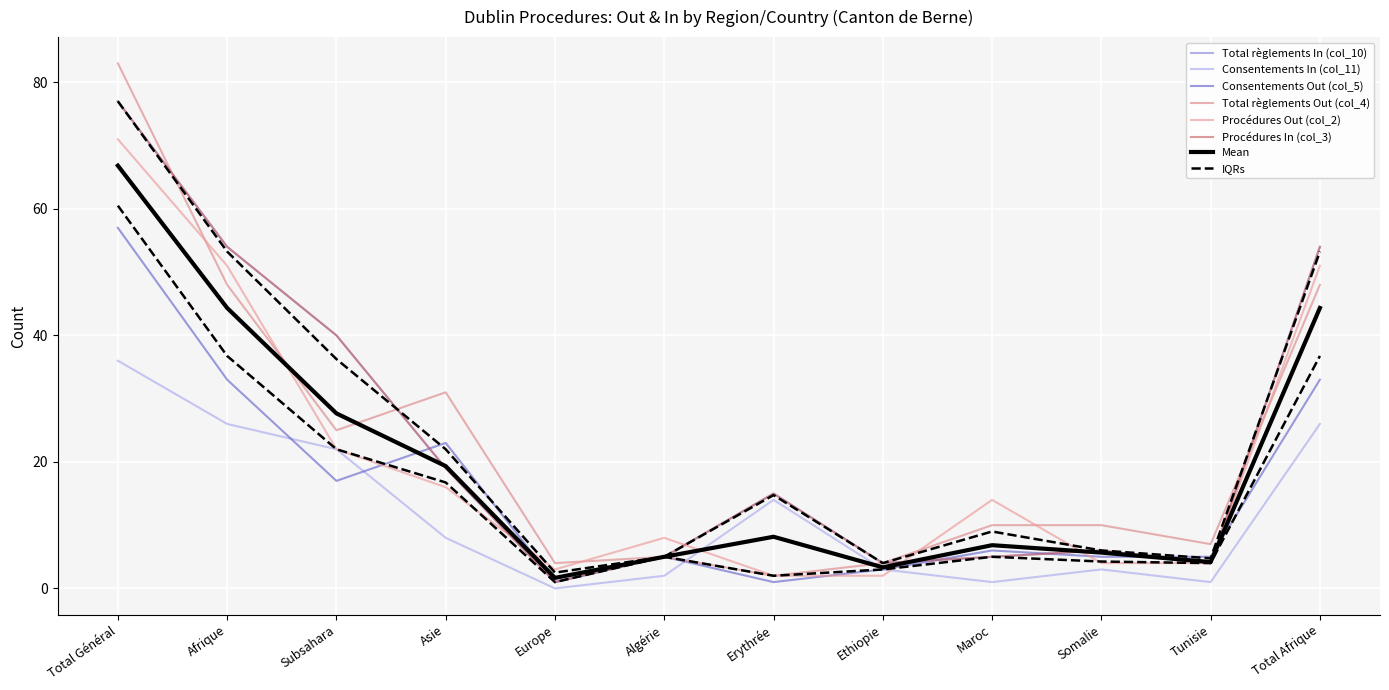

Which category has the lowest value in the Total règlements Out (col_4) series?

Erythrée